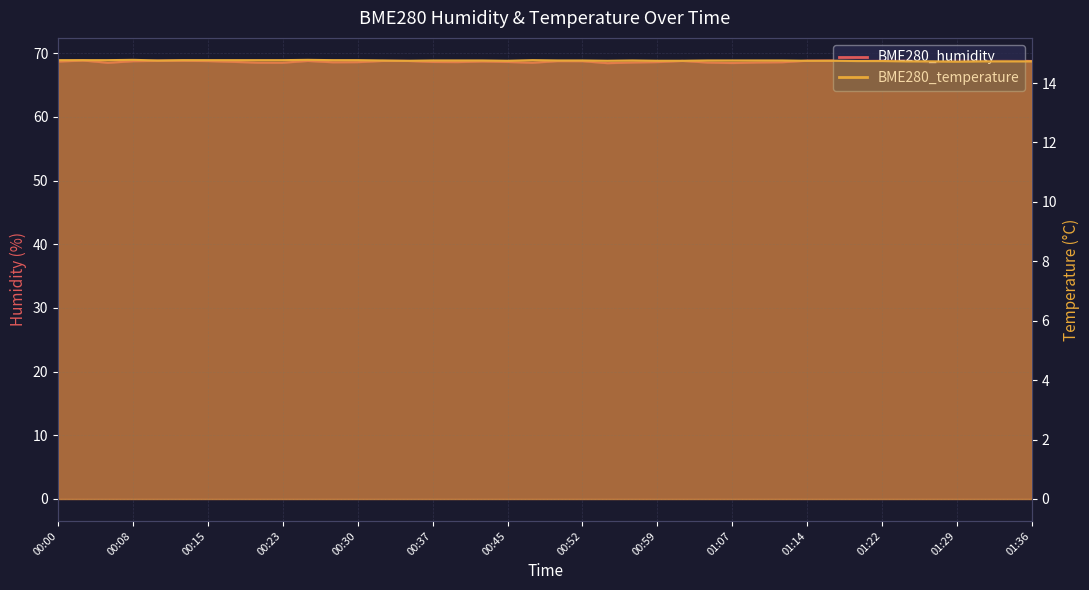

Between 00:27 and 00:03, which is larger?

00:03